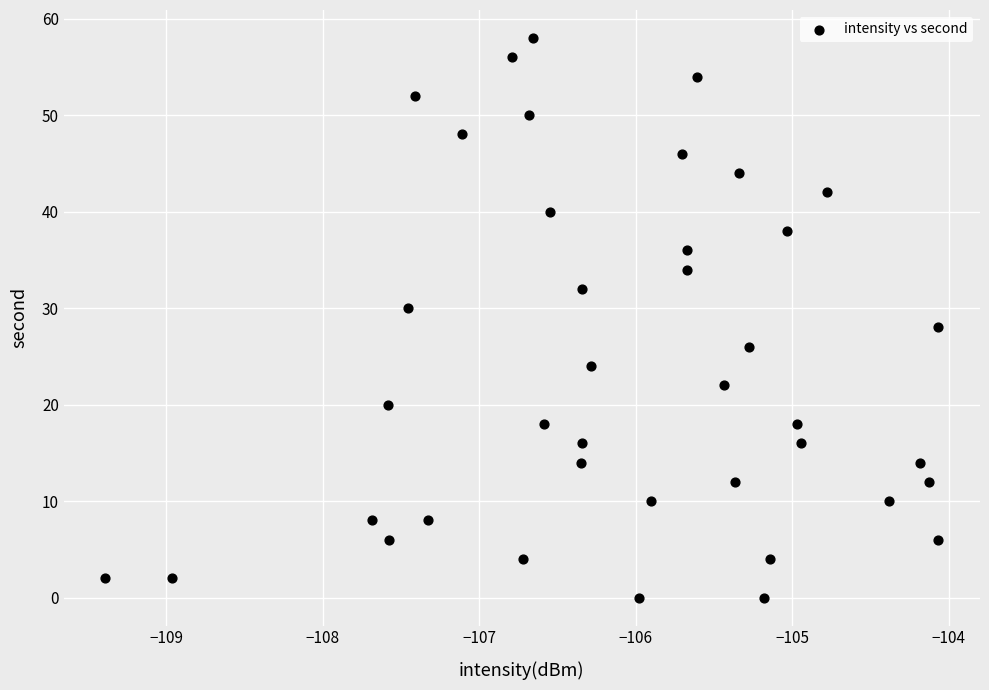

How many data points are displayed?

40